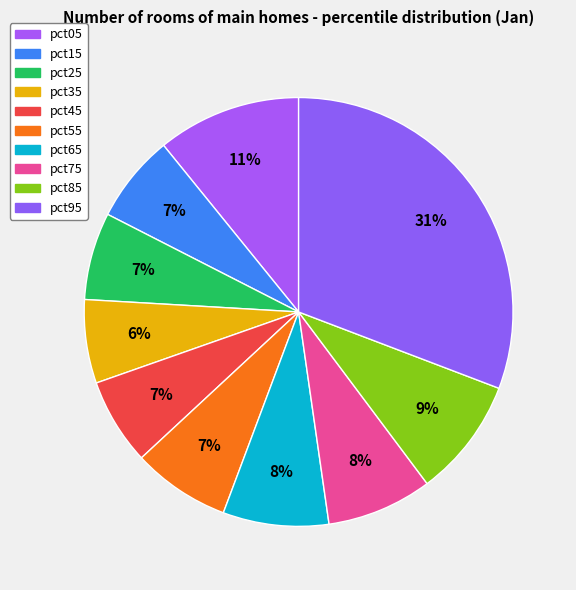

Which slice is the largest?

pct95